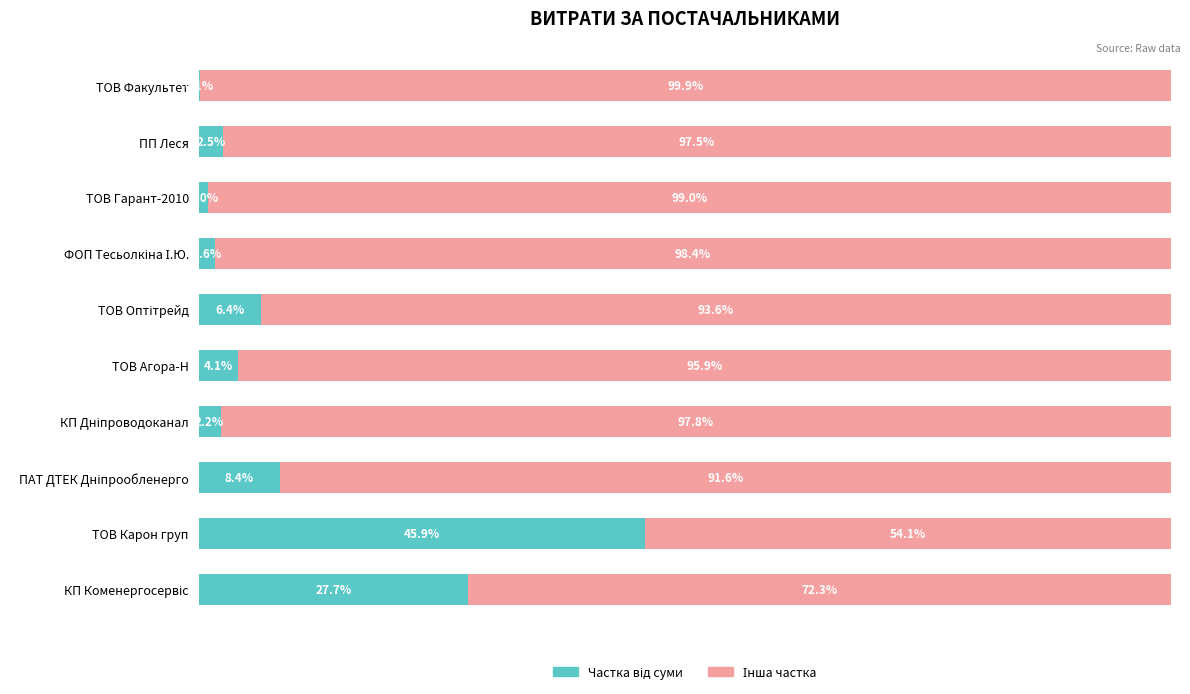

Which series has the largest range (max minus min)?

Частка від суми